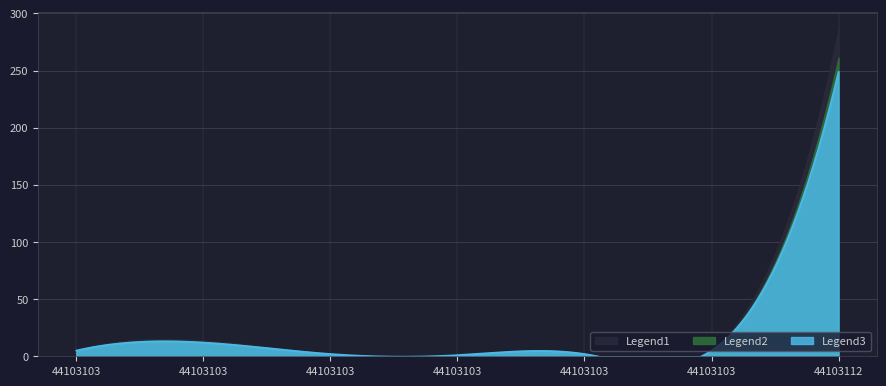

Count the number of values greater than 5.

2